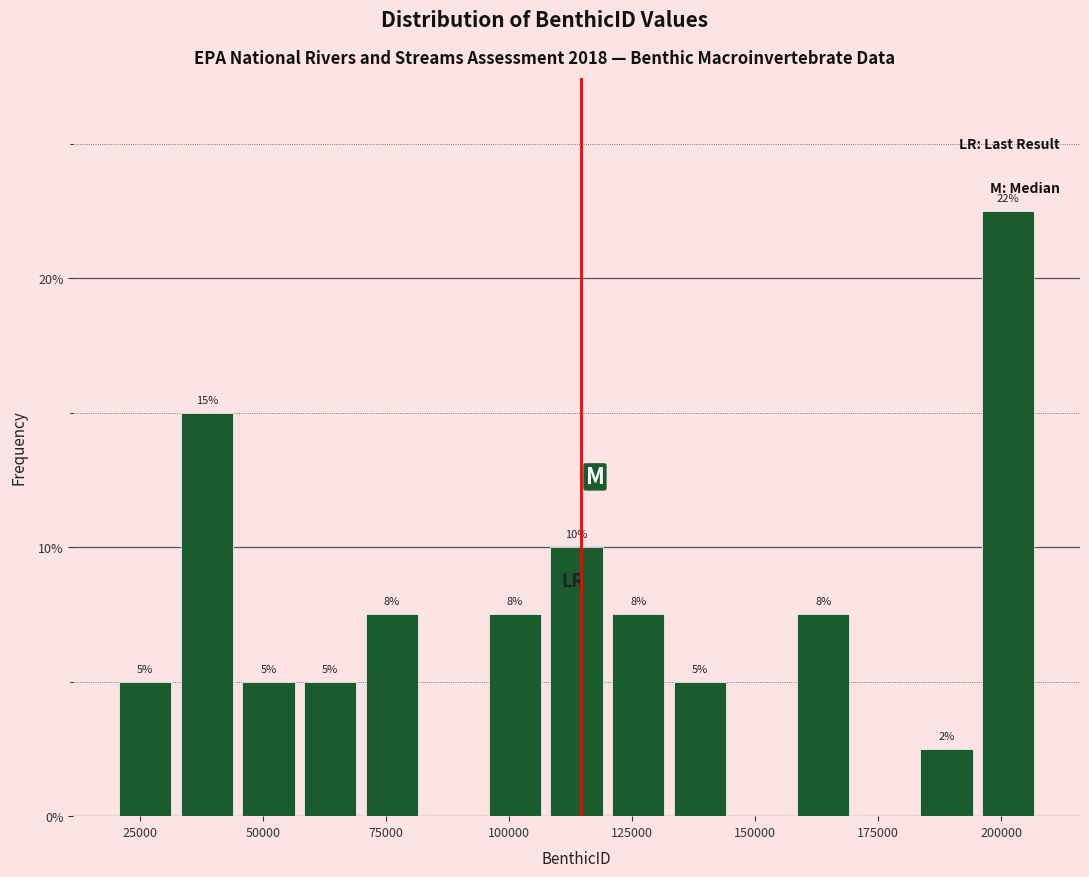

Read against the x-axis, roughly where is the centre of the tallest bar?

200000